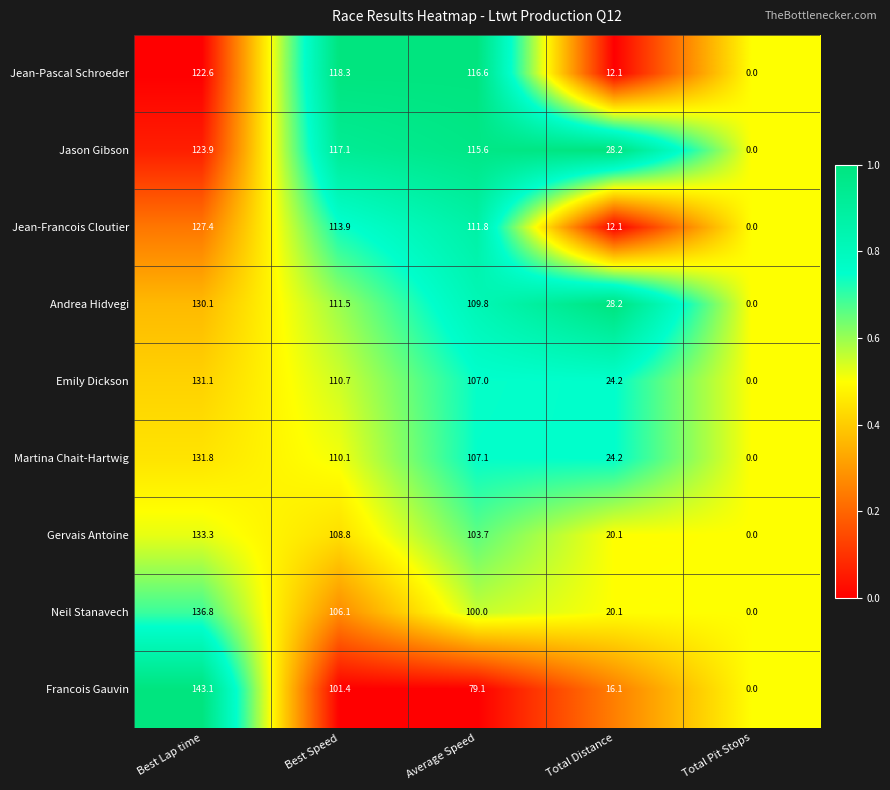

Between Average Speed and Total Pit Stops, which series saw the biggest shift?

Jean-Pascal Schroeder